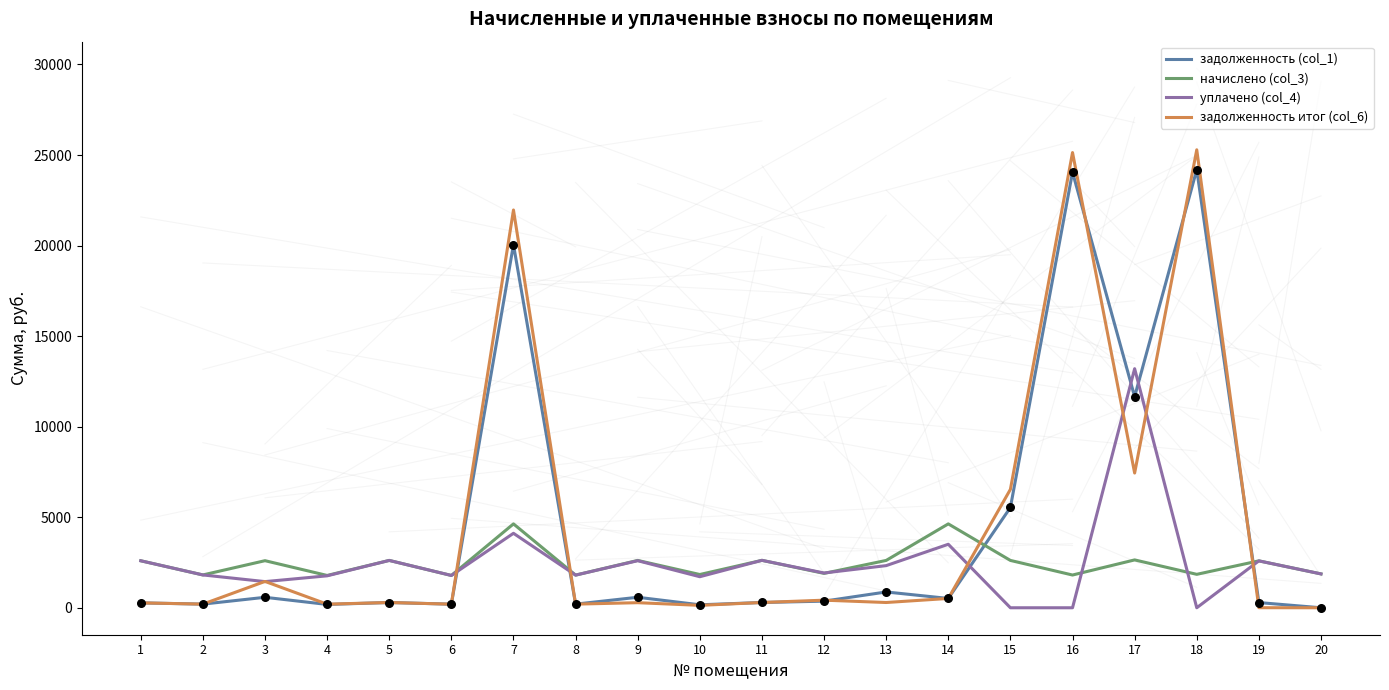

Is the value of начислено (col_3) at 5 greater than the value of задолженность итог (col_6) at 2?

Yes